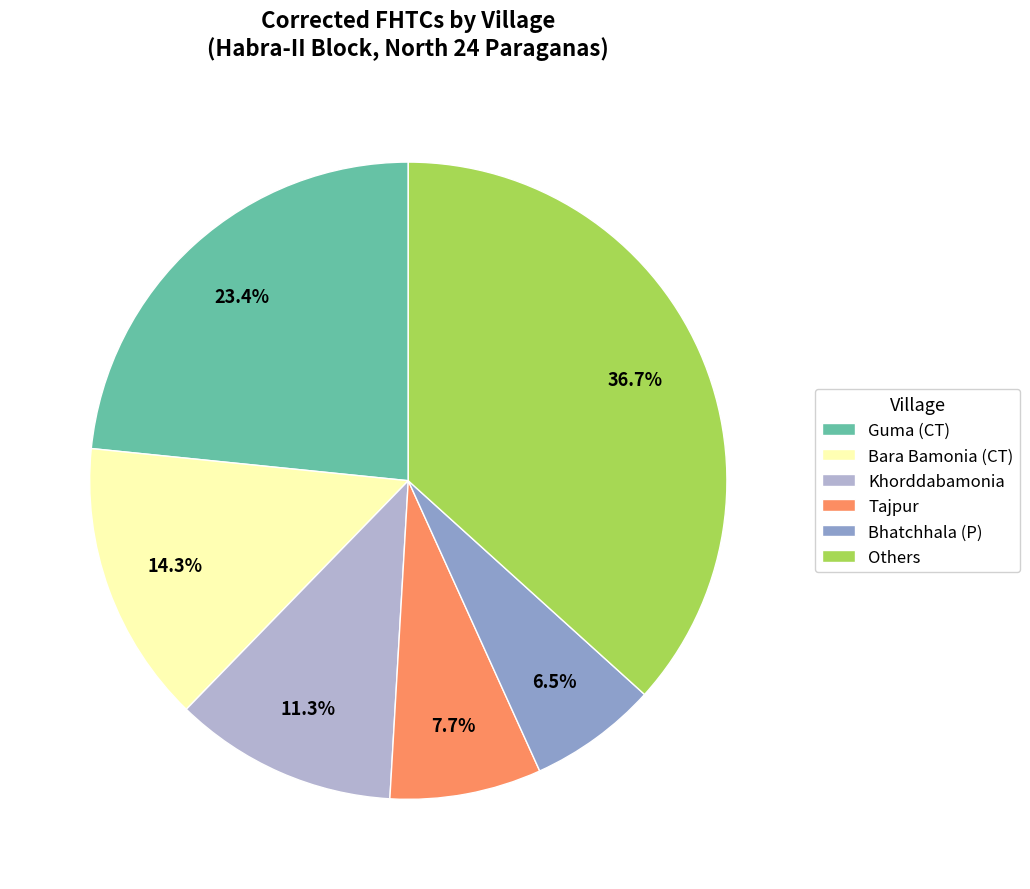

Approximately how many times larger is the value at Bara Bamonia (CT) compared to Khorddabamonia?

1.3